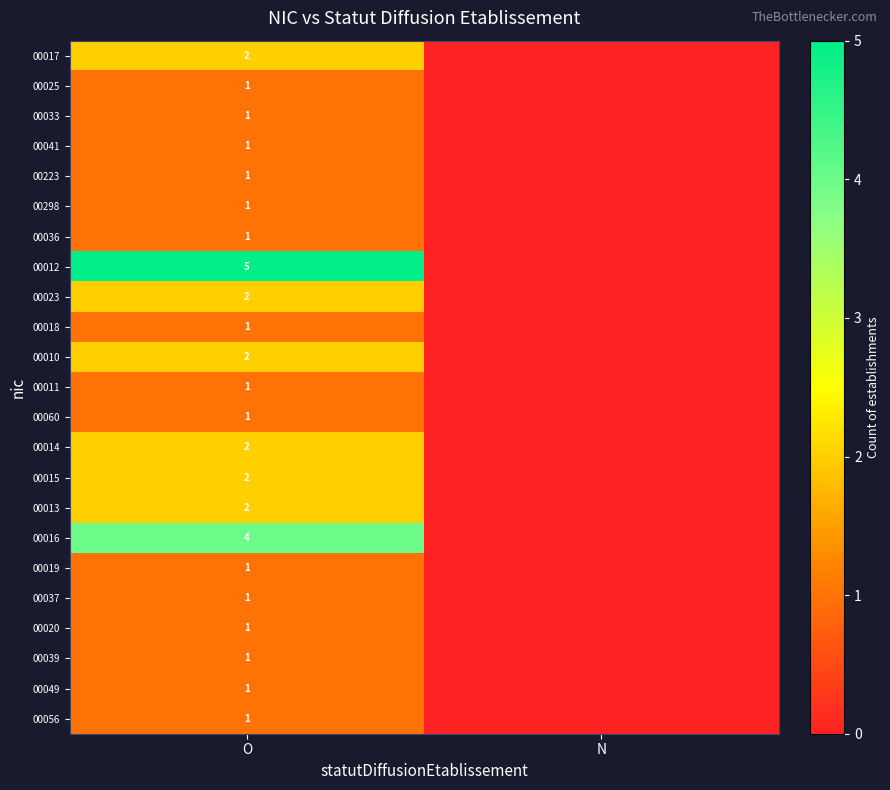

The 00019 series shows 1 at O. True or false?

True